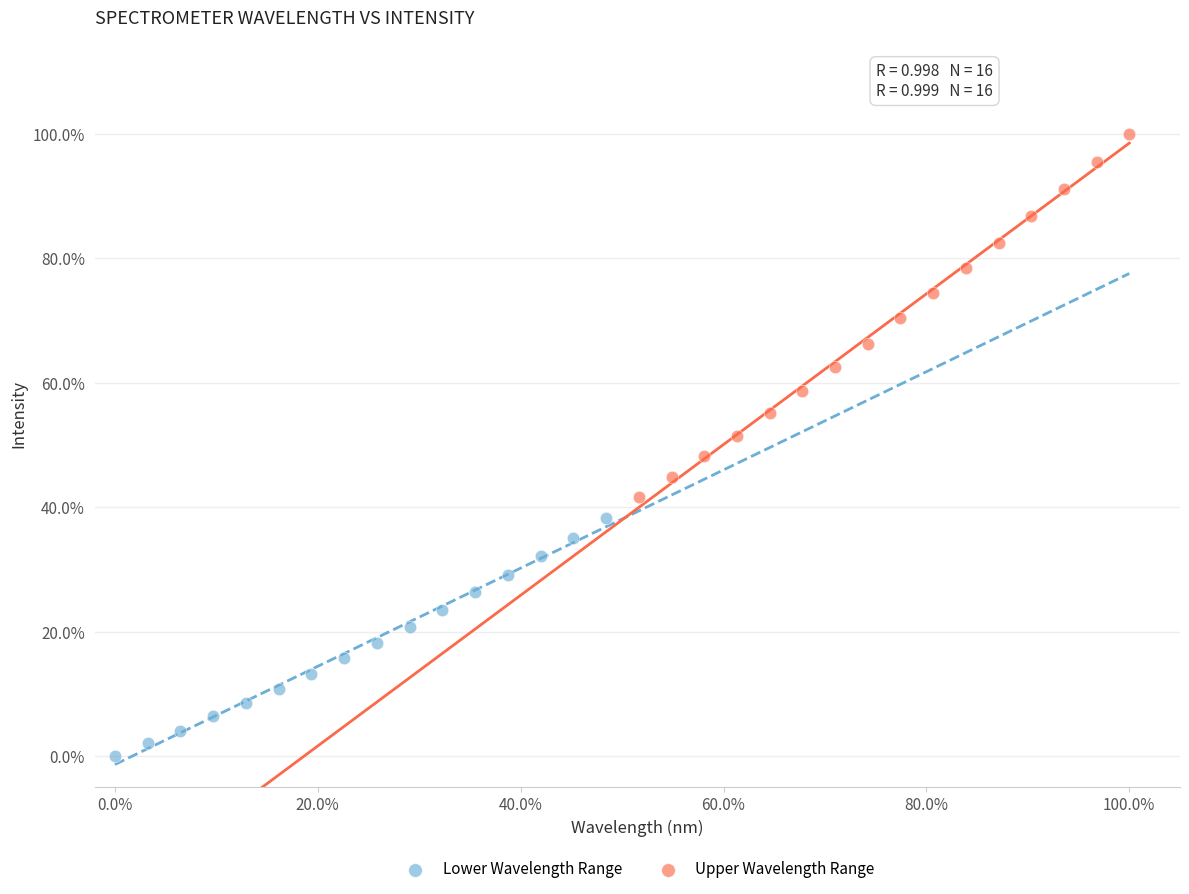

Which series reaches the maximum Y coordinate?

Upper Wavelength Range